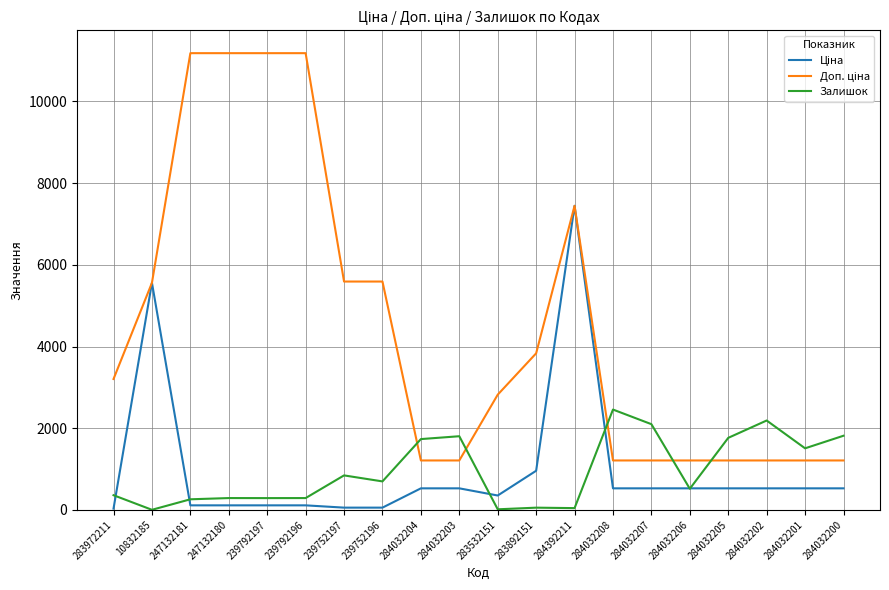

The value of Залишок at 284032201 is 1508.0. True or false?

True